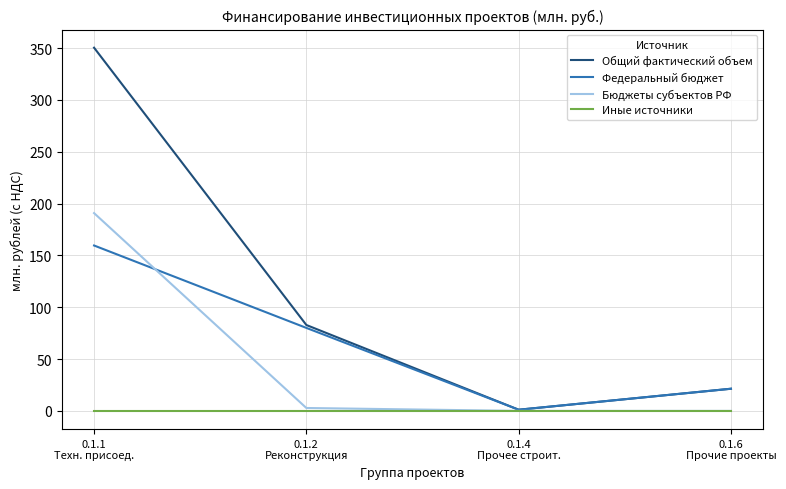

Rank the series by their average value, from lowest to highest.

Иные источники, Бюджеты субъектов РФ, Федеральный бюджет, Общий фактический объем